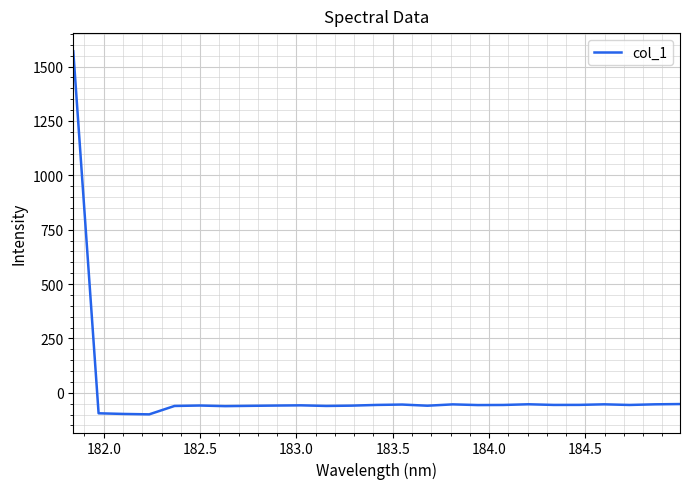

What is the smallest value displayed?

-98.9